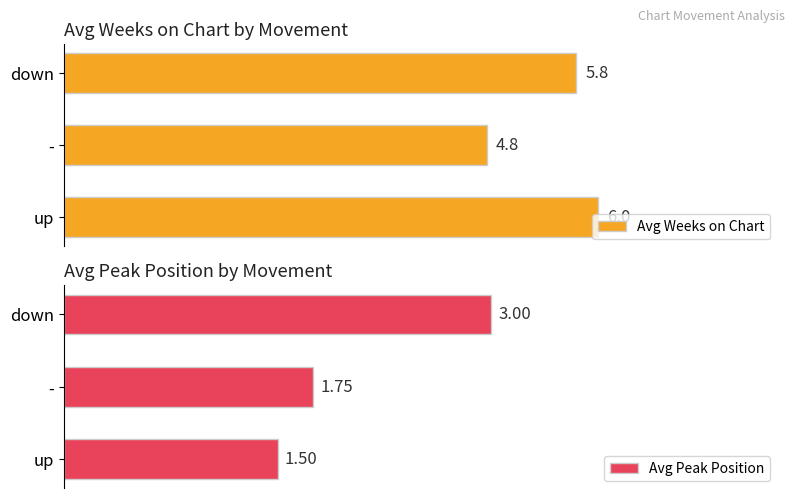

What is the difference between the maximum and minimum values in the Avg Peak Position series?

1.5